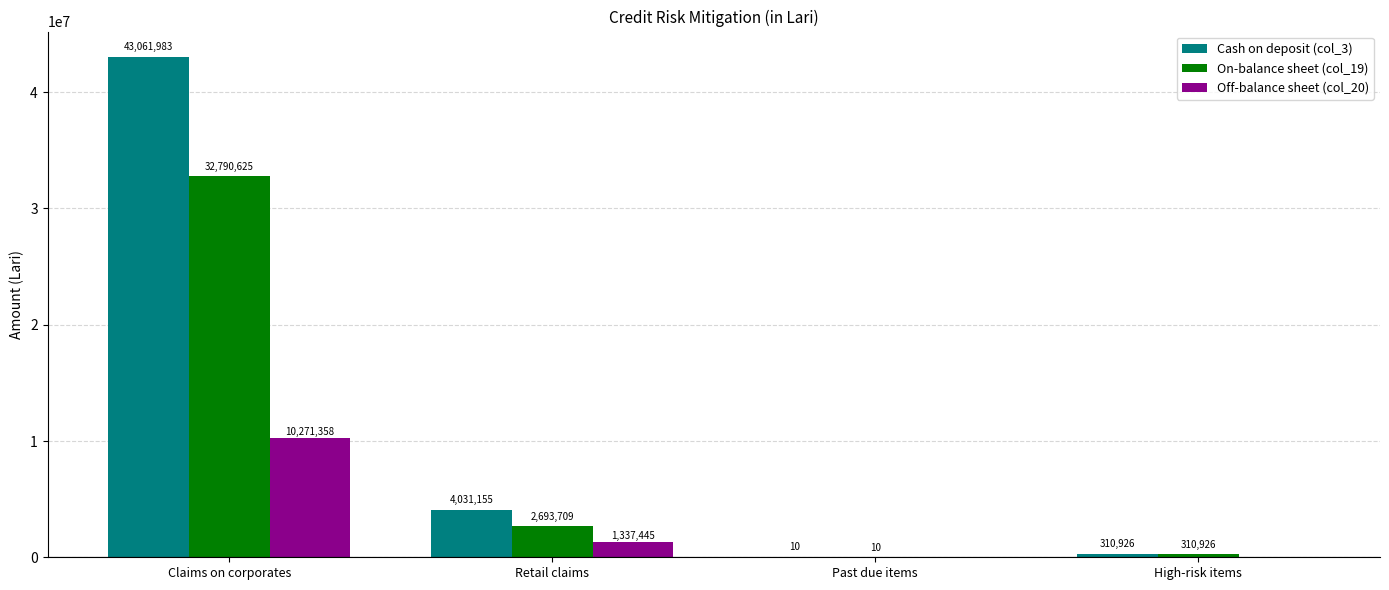

At which label does Cash on deposit (col_3) reach its peak?

Claims on corporates